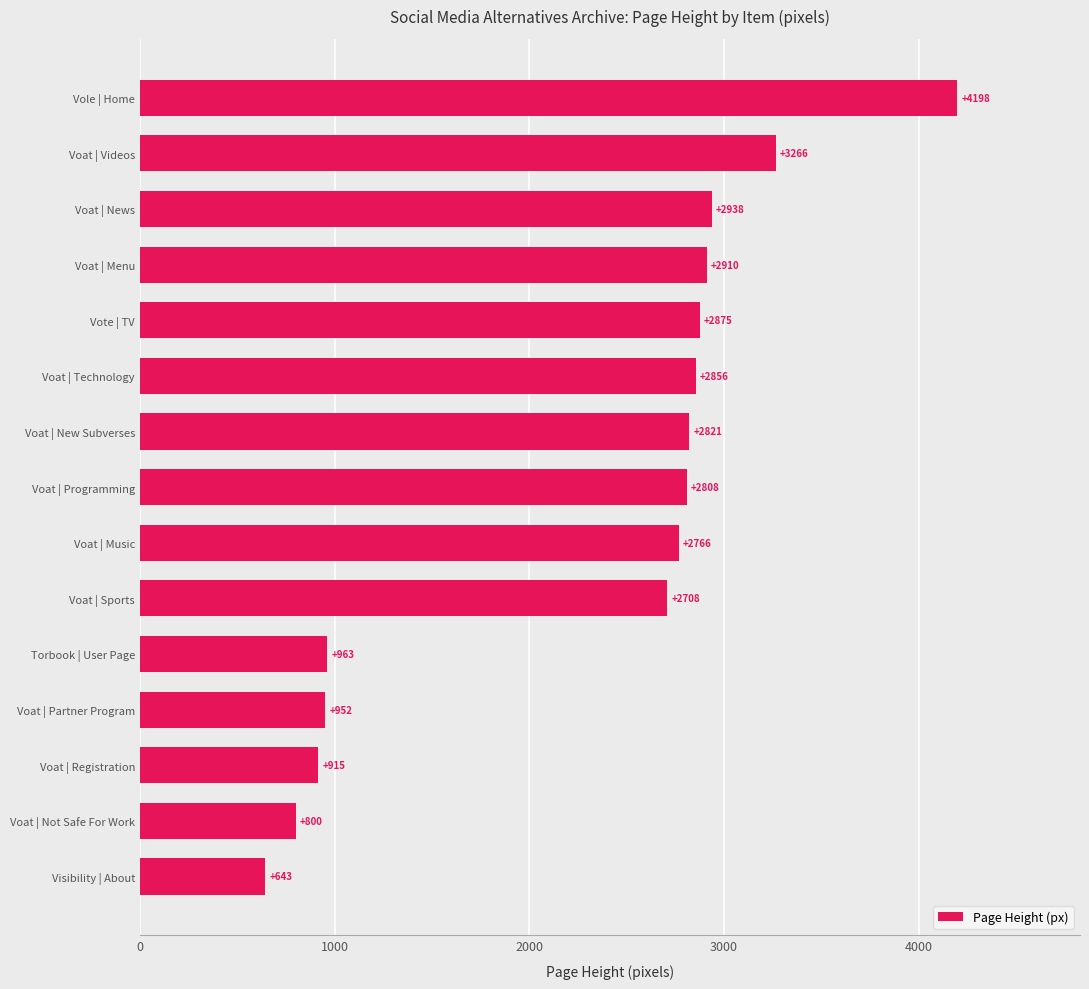

The chart shows a value of 2766 at Voat | Music. True or false?

True